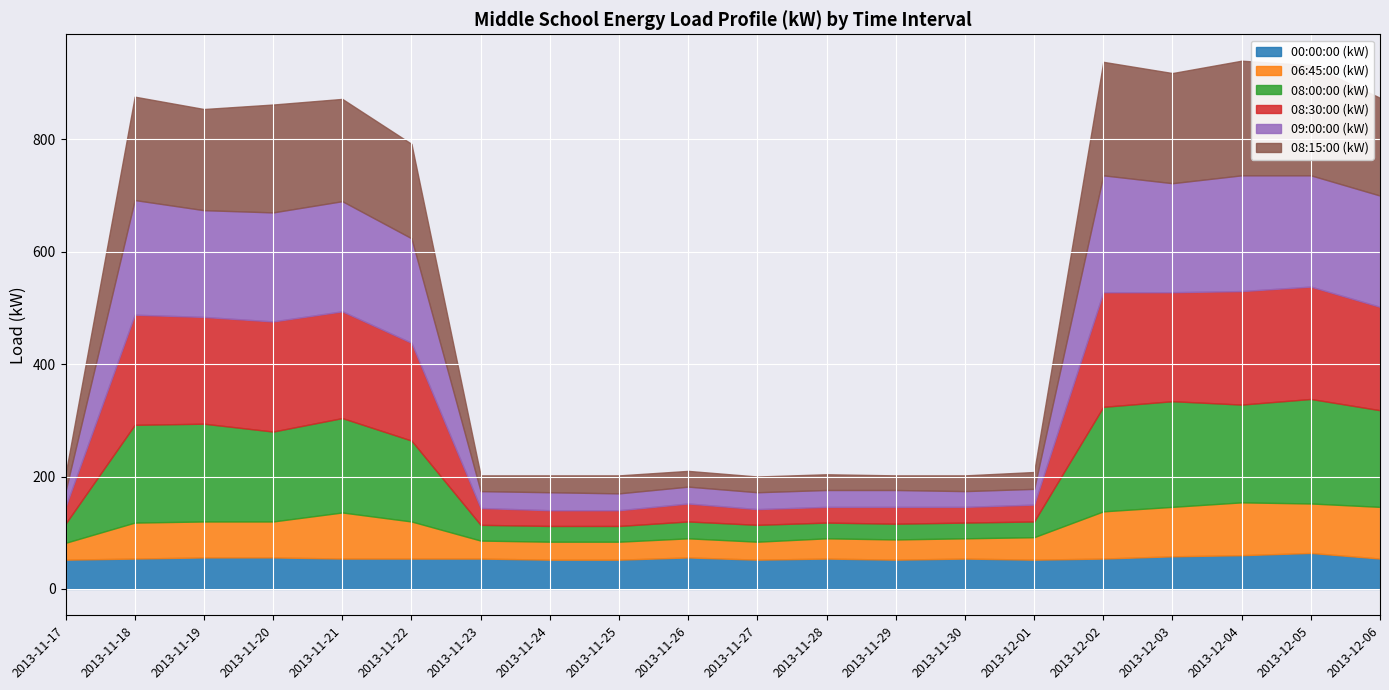

What is the difference between the 08:00:00 (kW) values at 2013-11-30 and 2013-12-06?

144